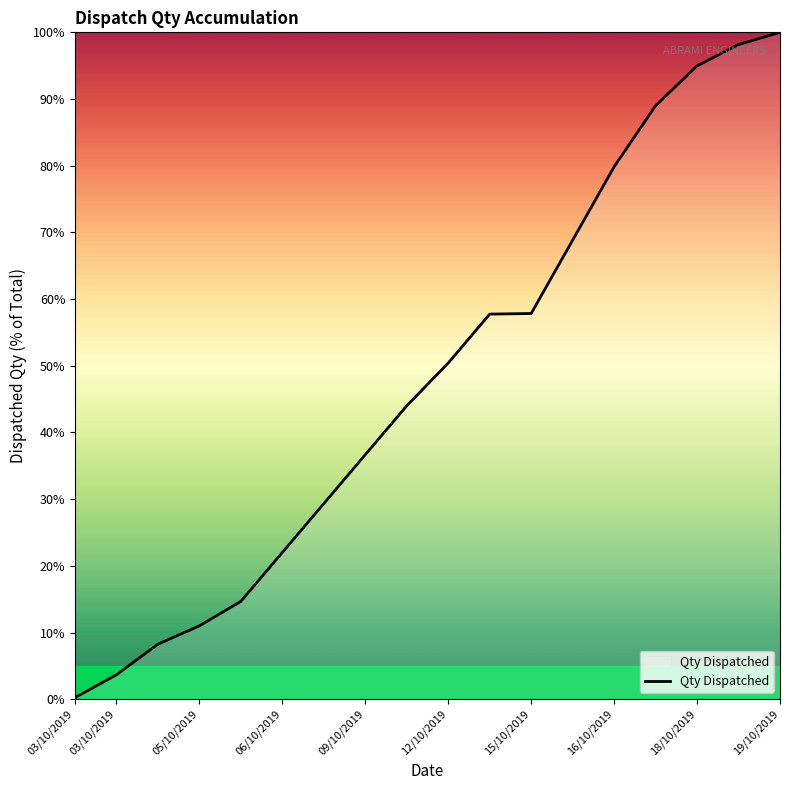

What is the difference between the maximum and minimum values?

99.8